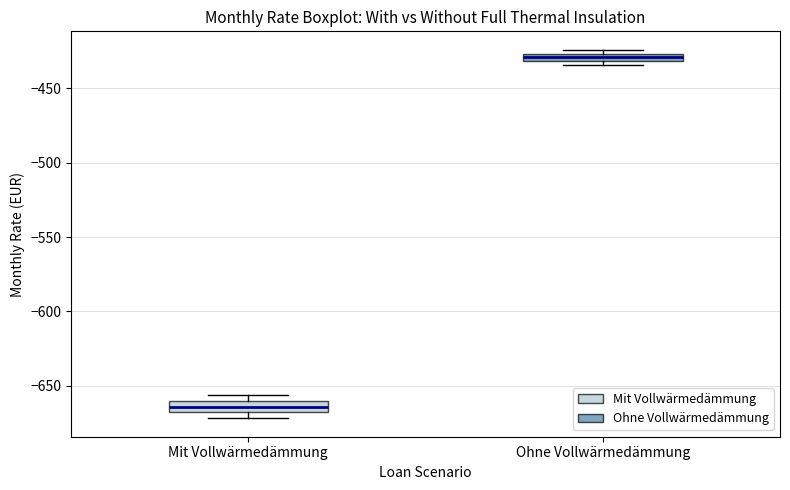

Which box's median line is the lowest?

Mit Vollwärmedämmung